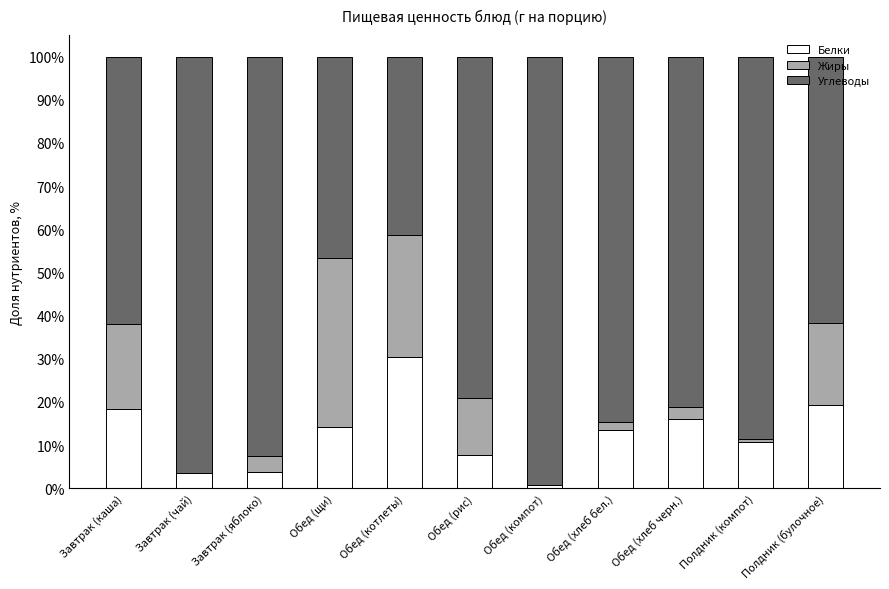

How many data points does each series have?

11